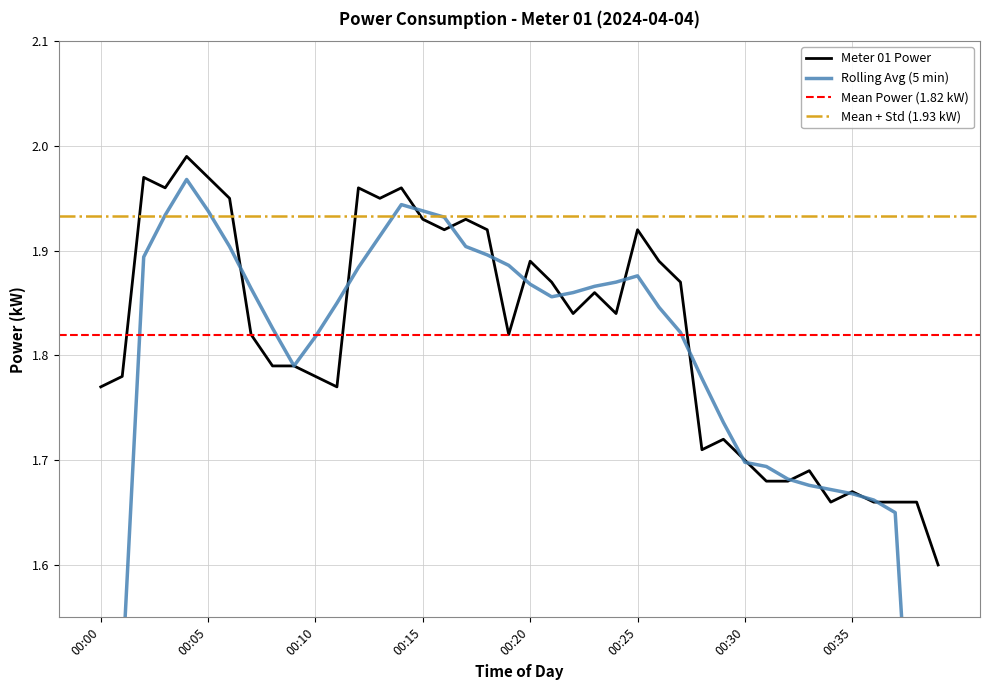

What is the value of the 8th point from the left?

1.8